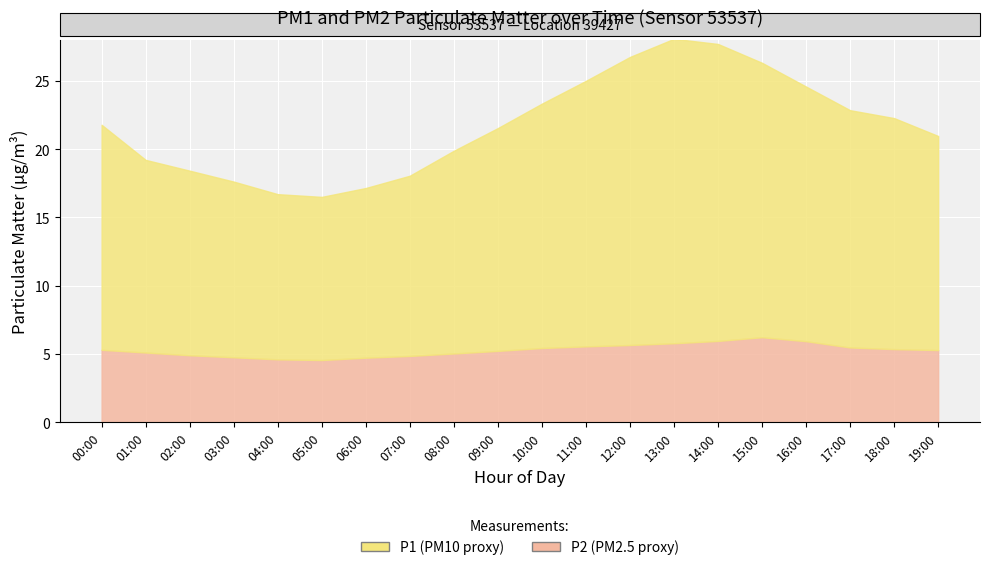

Is it true that P1 equals 12.1 at 04:00?

True